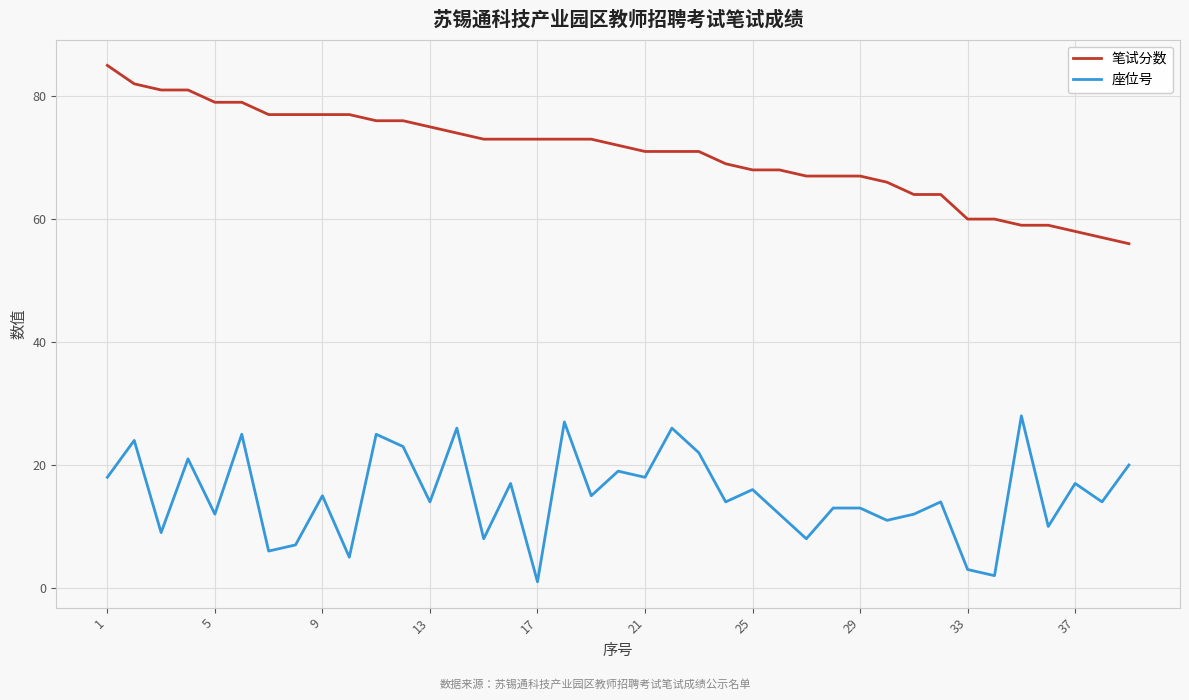

True or false: 笔试分数 and 座位号 cross at least once.

False